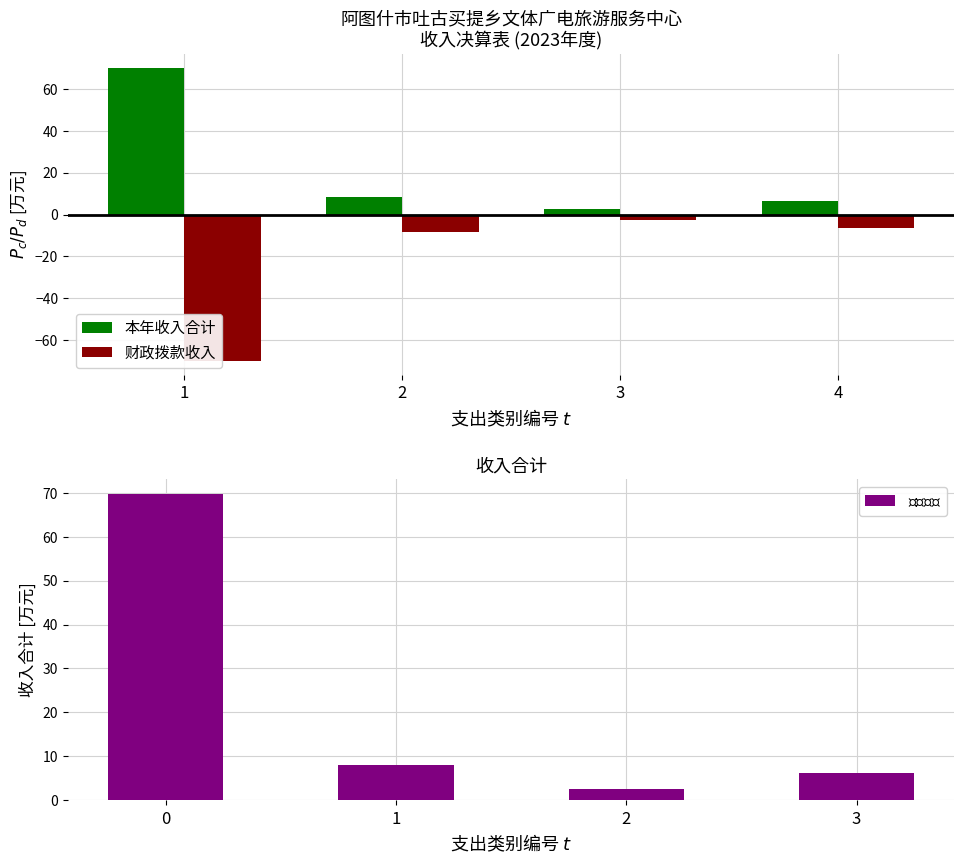

Reading left to right, list all the values displayed in this chart.

本年收入合计: 1=69.6	2=8.1	3=2.5	4=6.3
财政拨款收入: 1=-69.6	2=-8.1	3=-2.5	4=-6.3
$收入合计$: 0=69.6	1=8.1	2=2.5	3=6.3